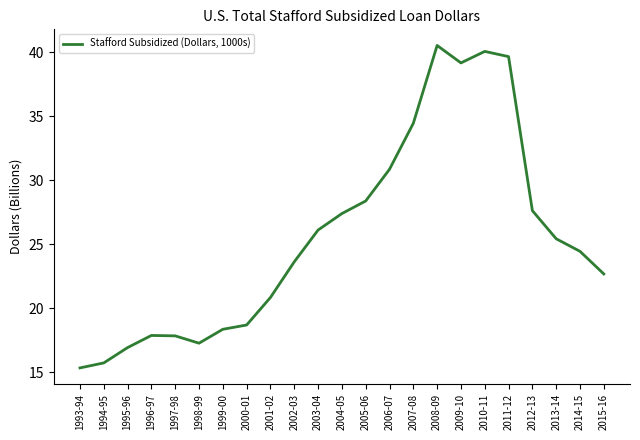

The value at 1993-94 is 15.3. True or false?

True